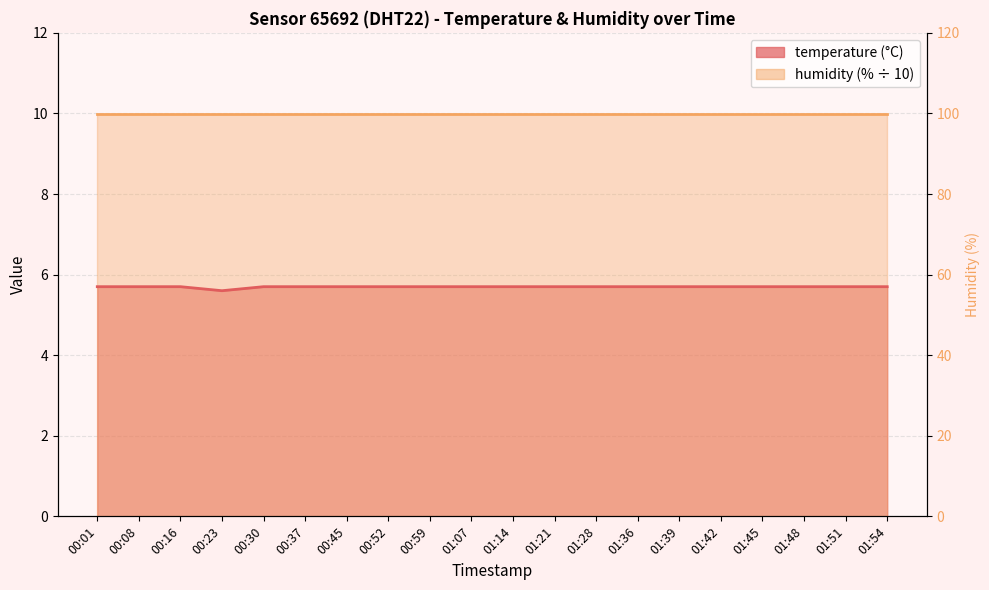

Reading left to right, extract all data points from this chart.

5.7	5.7	5.7	5.6	5.7	5.7	5.7	5.7	5.7	5.7	5.7	5.7	5.7	5.7	5.7	5.7	5.7	5.7	5.7	5.7